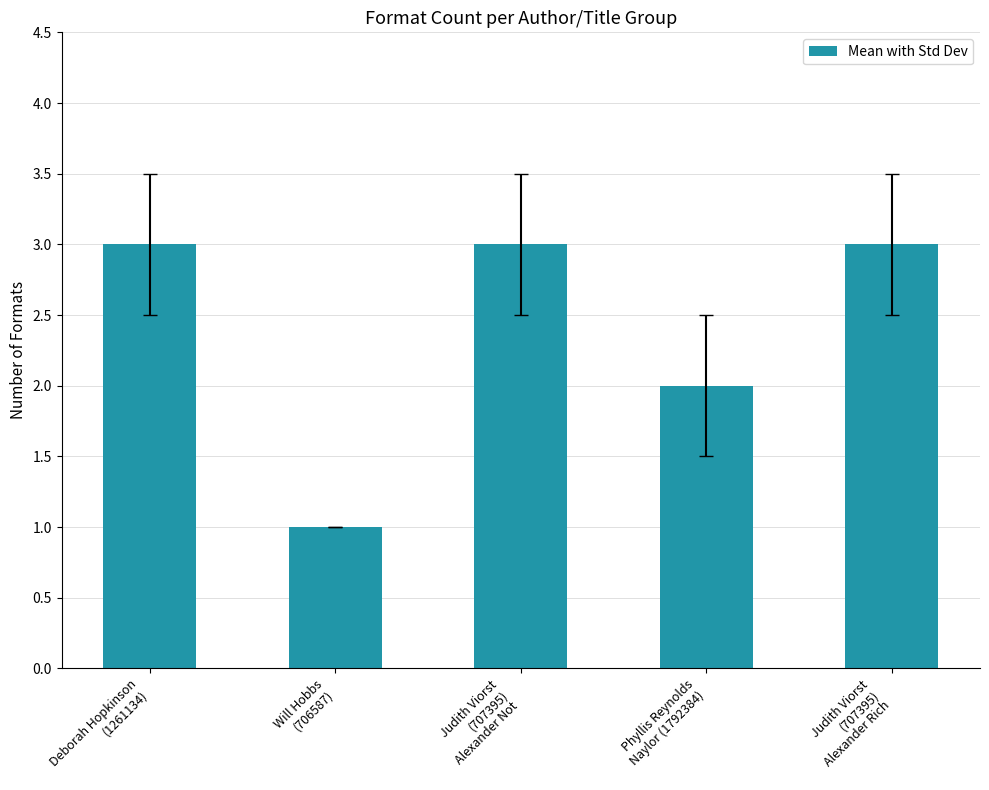

Approximately how many times larger is the value at Judith Viorst
(707395)
Alexander Not compared to Judith Viorst
(707395)
Alexander Rich?

1.0